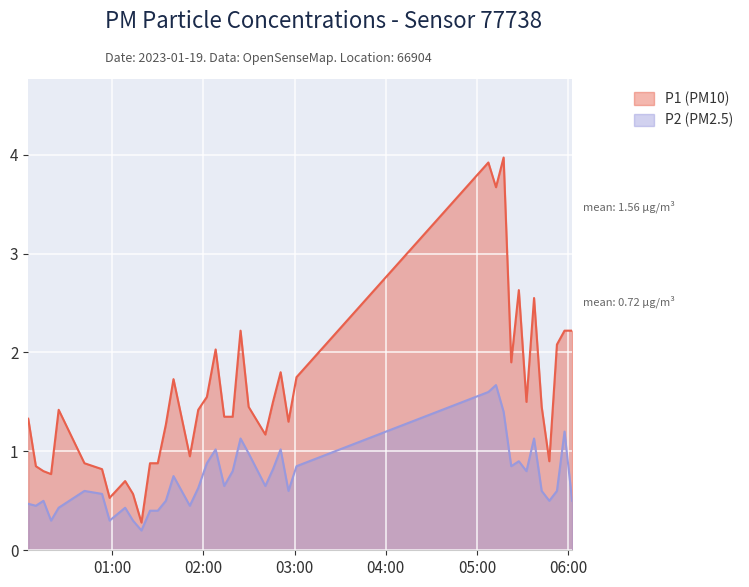

True or false: P2 has a value of 0.7 at 2023-01-19T02:13:40.

True